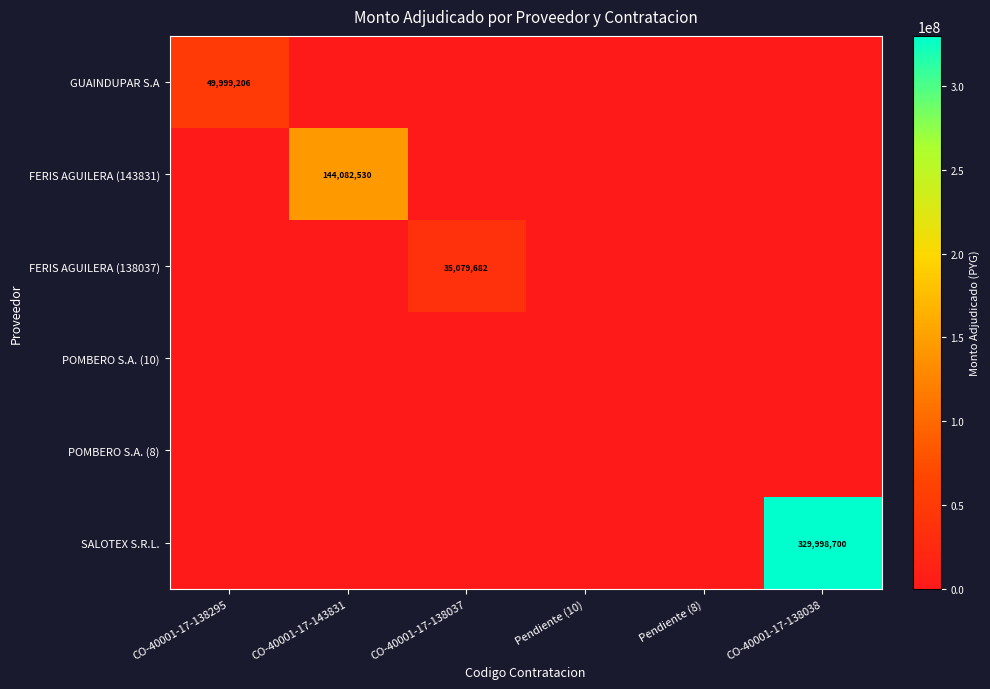

The value of FERIS AGUILERA (143831) at CO-40001-17-143831 is 53423540. True or false?

False